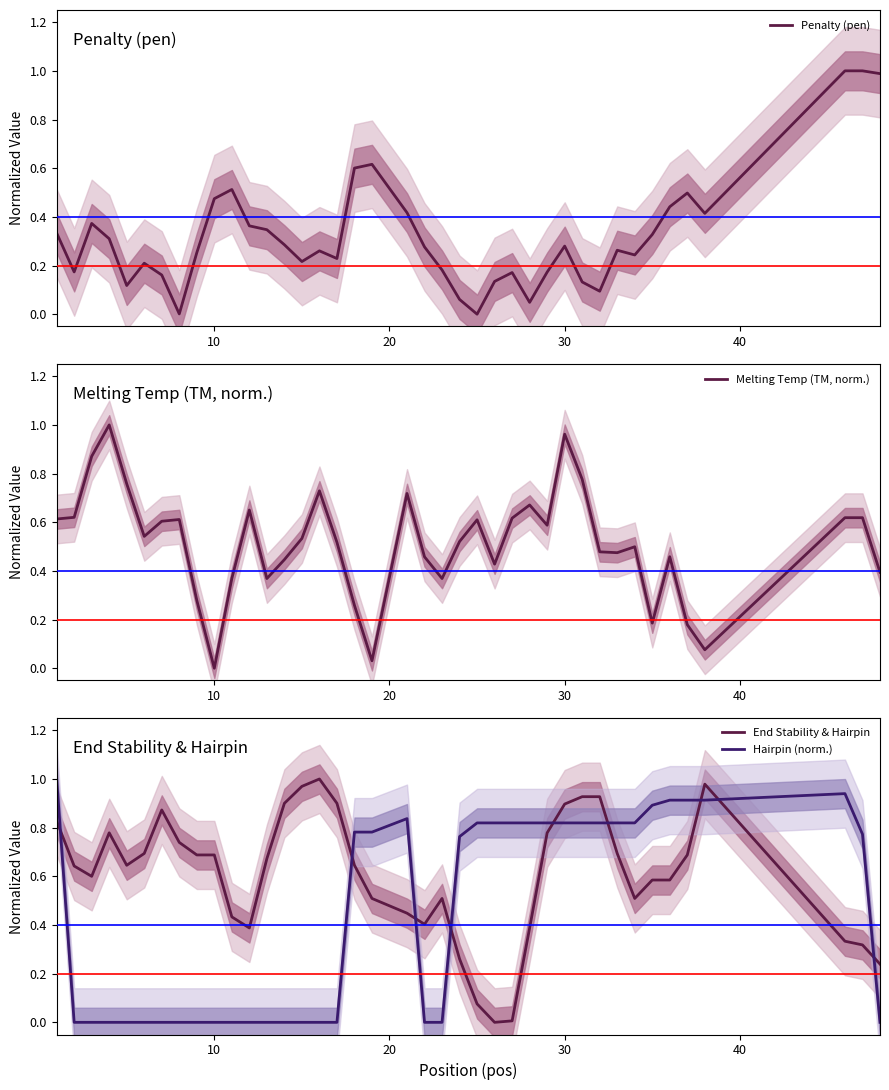

Which series ends up on top after the final intersection of Hairpin (norm.) and End Stability & Hairpin?

End Stability & Hairpin